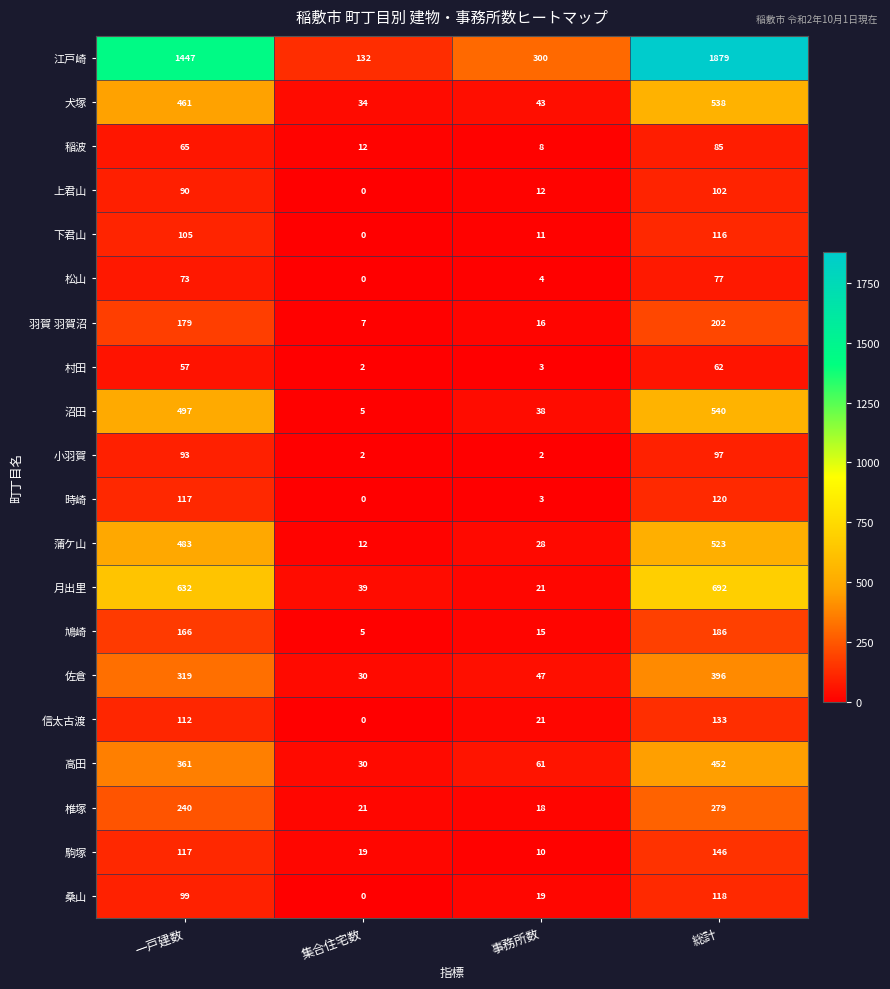

Which series changed the most between 一戸建数 and 集合住宅数?

江戸崎